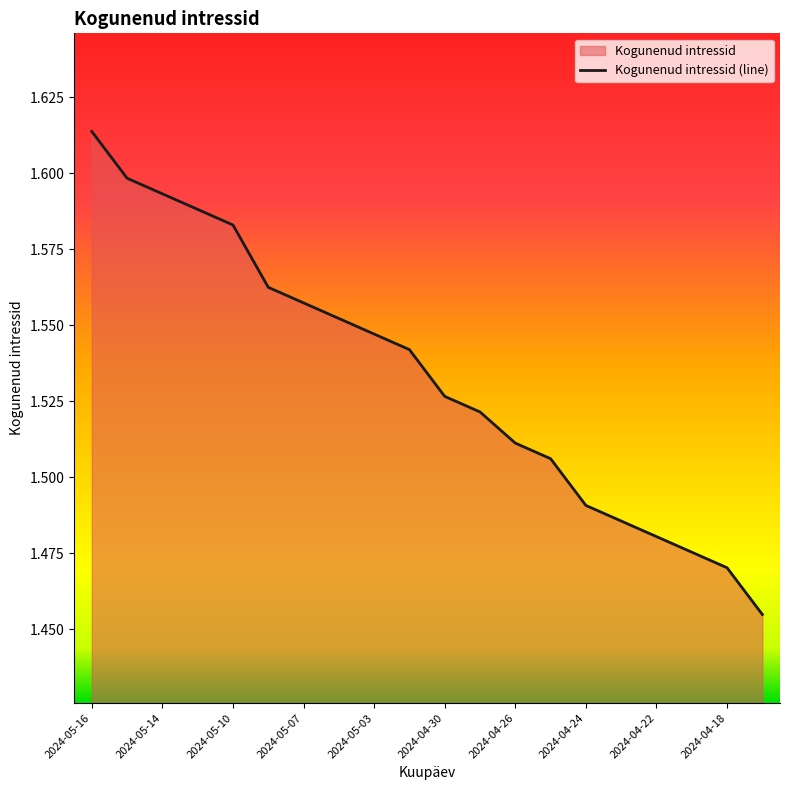

Reading right to left, transcribe all the data shown in this chart.

2024-04-17=1.5	2024-04-18=1.5	2024-04-19=1.5	2024-04-22=1.5	2024-04-23=1.5	2024-04-24=1.5	2024-04-25=1.5	2024-04-26=1.5	2024-04-29=1.5	2024-04-30=1.5	2024-05-02=1.5	2024-05-03=1.5	2024-05-06=1.6	2024-05-07=1.6	2024-05-08=1.6	2024-05-10=1.6	2024-05-13=1.6	2024-05-14=1.6	2024-05-15=1.6	2024-05-16=1.6